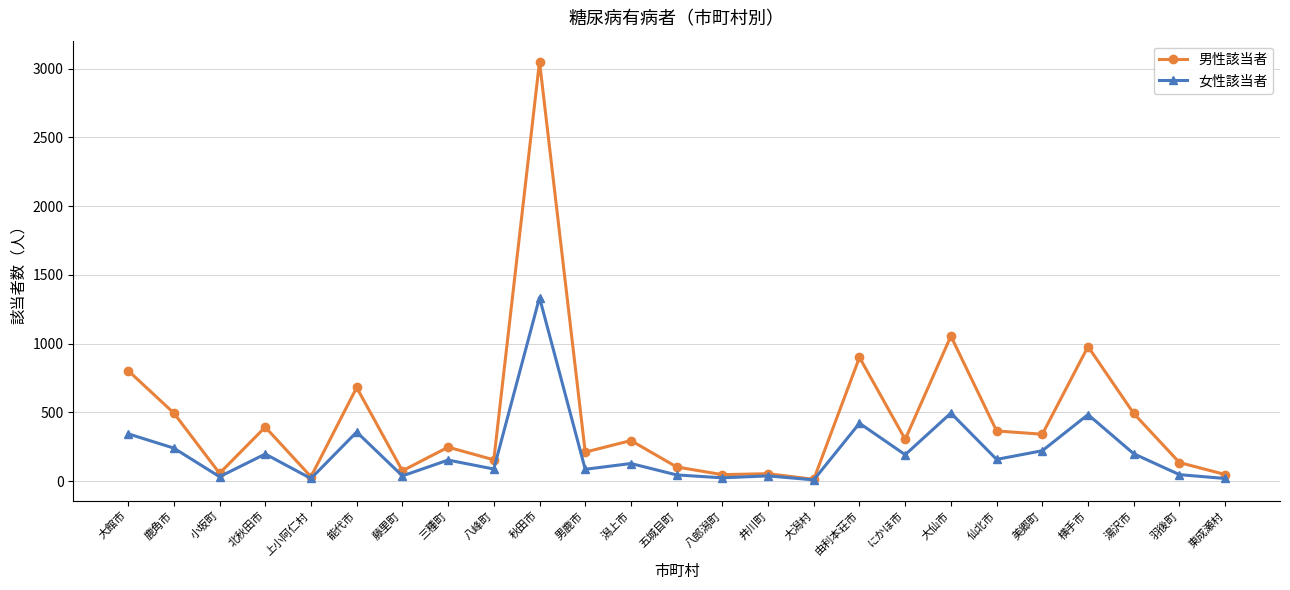

Which series changed the most between 井川町 and 湯沢市?

男性該当者